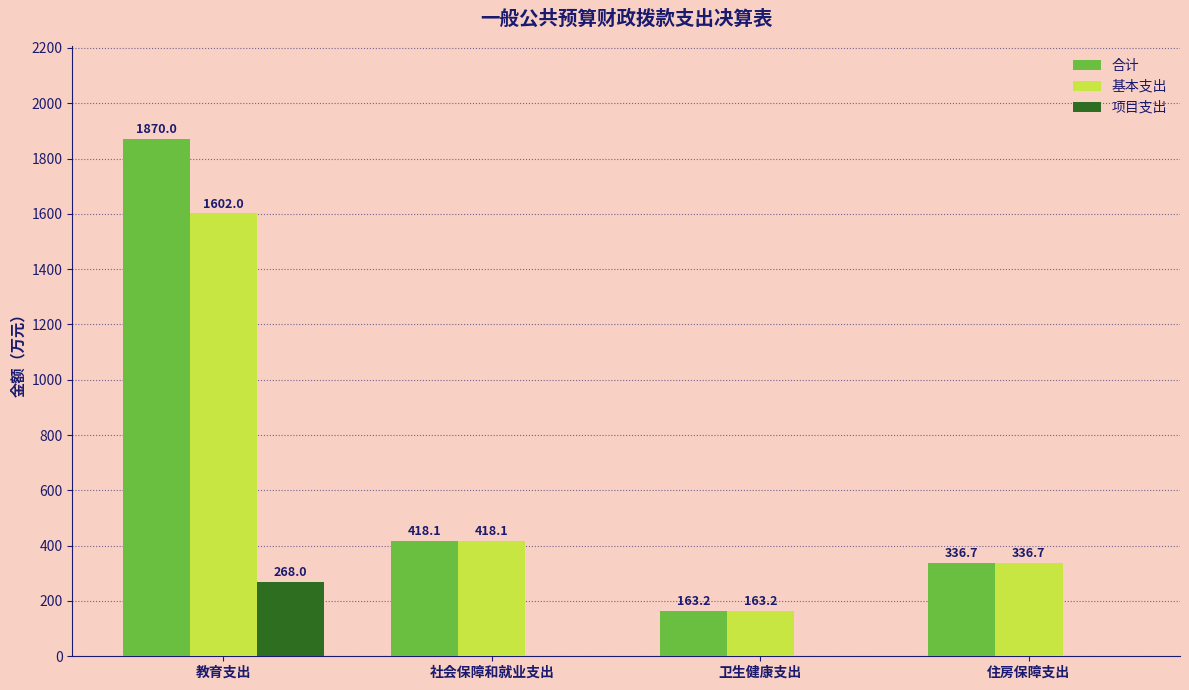

Which series has the largest total across all categories?

合计